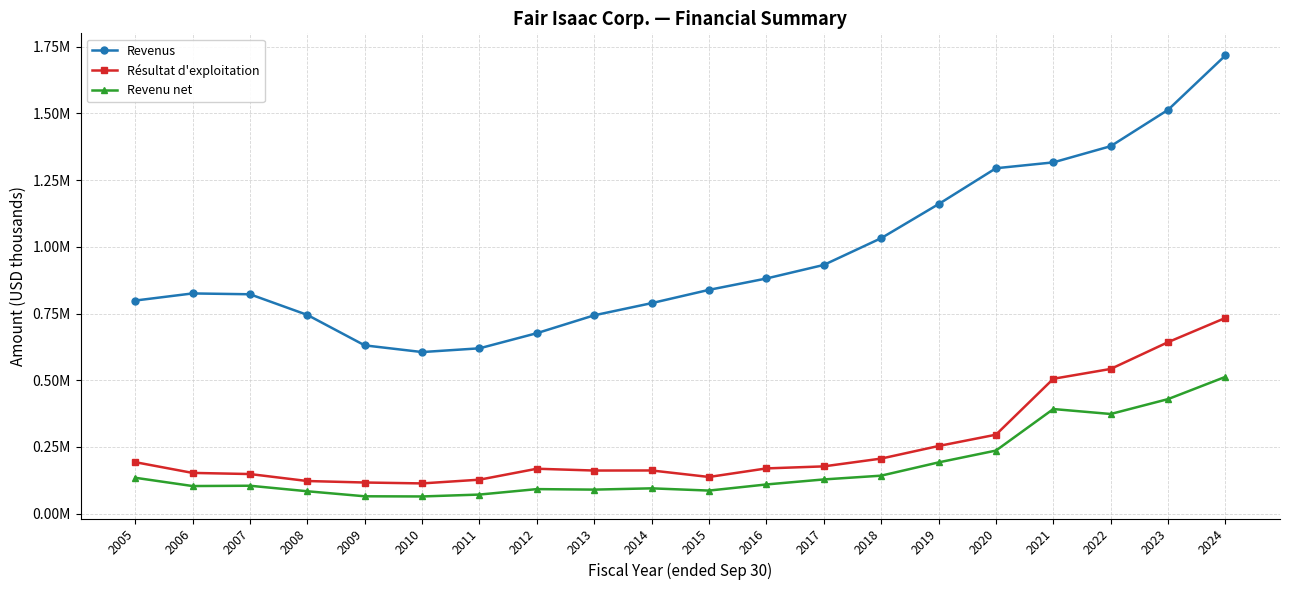

What is the value of the Revenu net point at the 5th from the left?

65102